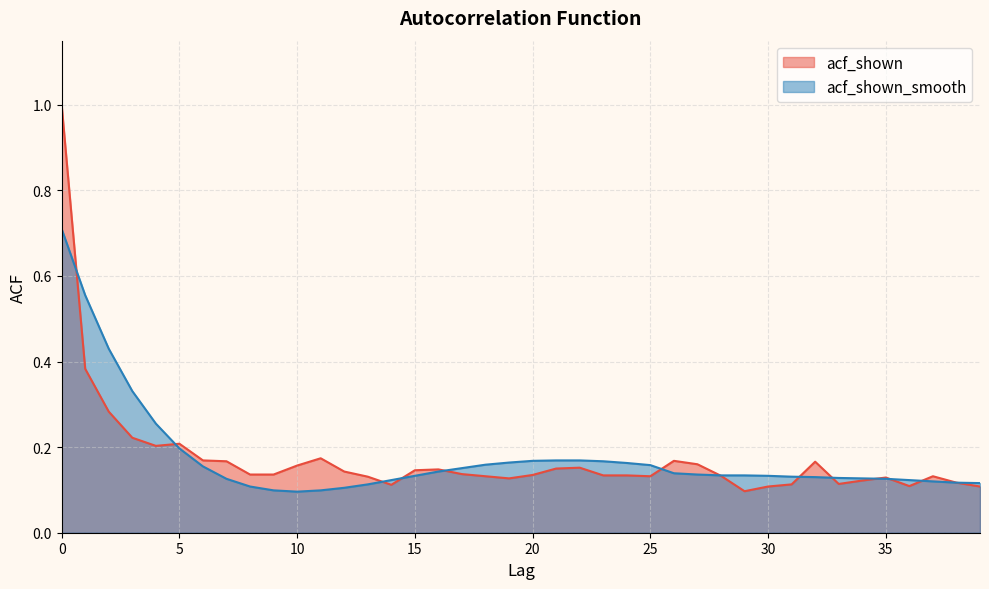

Read the acf_shown_smooth value at 34.

0.1